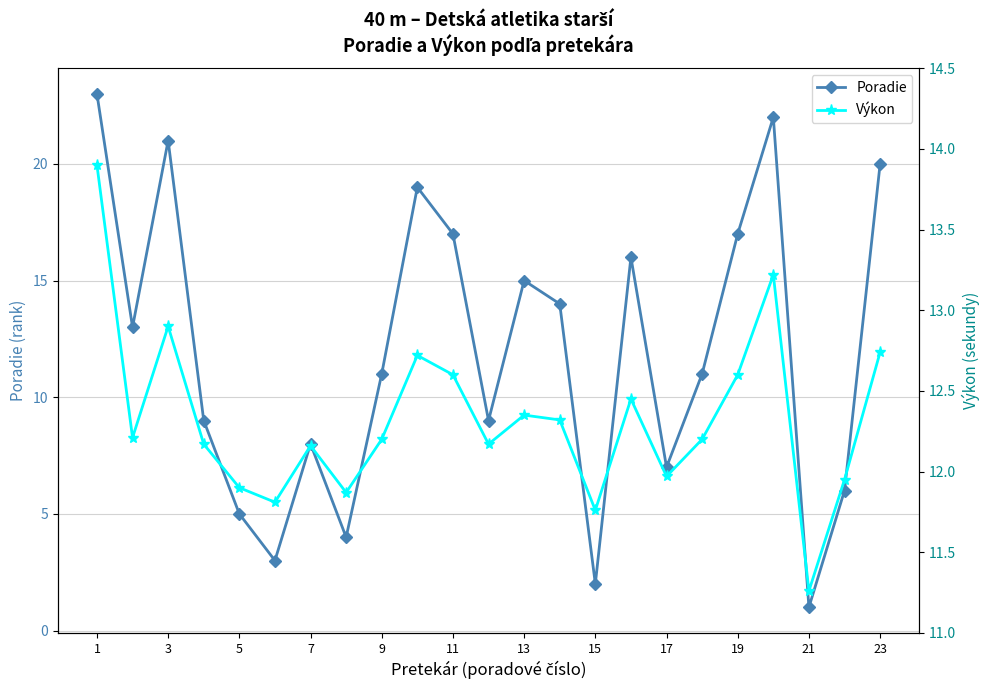

What are all the series names shown in the legend?

Poradie, Výkon